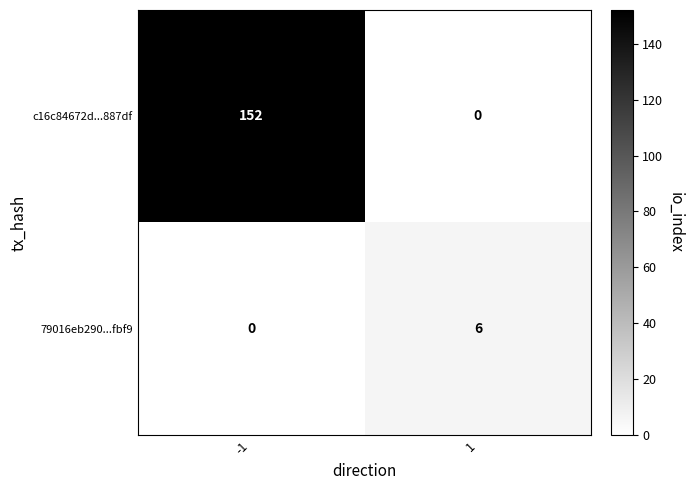

What is the difference between the 79016eb290...fbf9 values at -1 and 1?

6